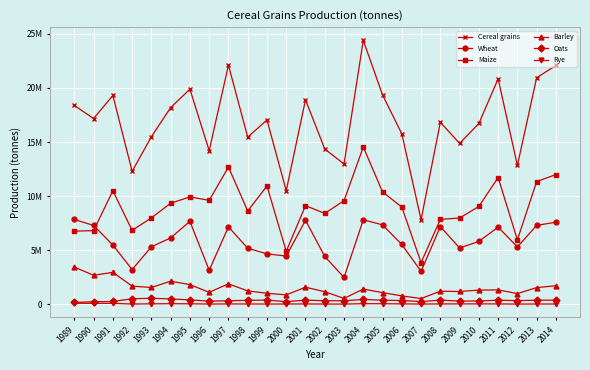

Rank the series by their maximum value, from lowest to highest.

Rye, Oats, Barley, Wheat, Maize, Cereal grains